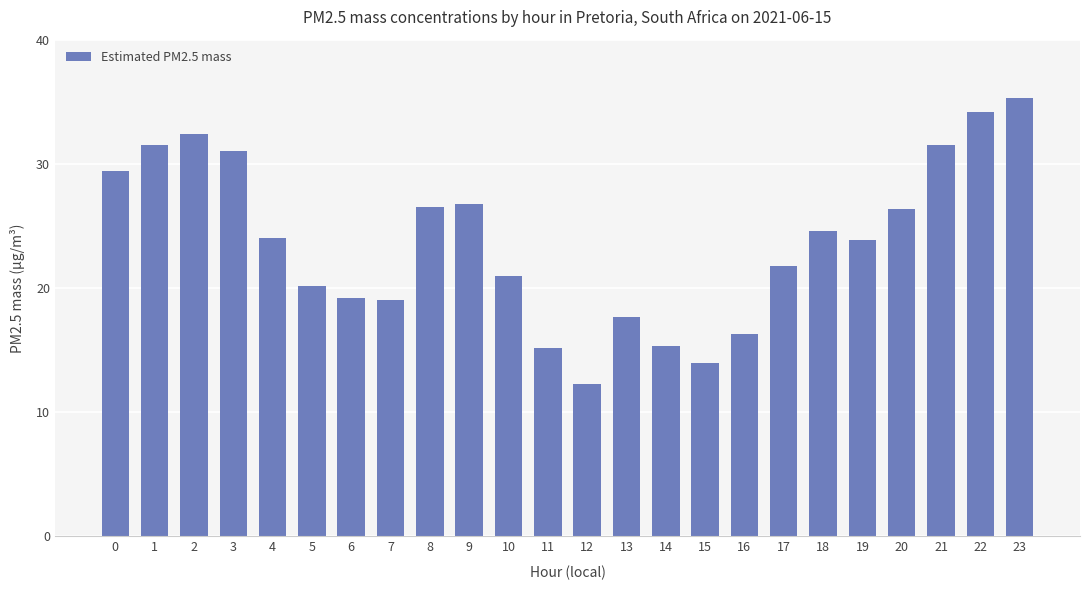

Is it true that the value at 10 is 21.0?

True